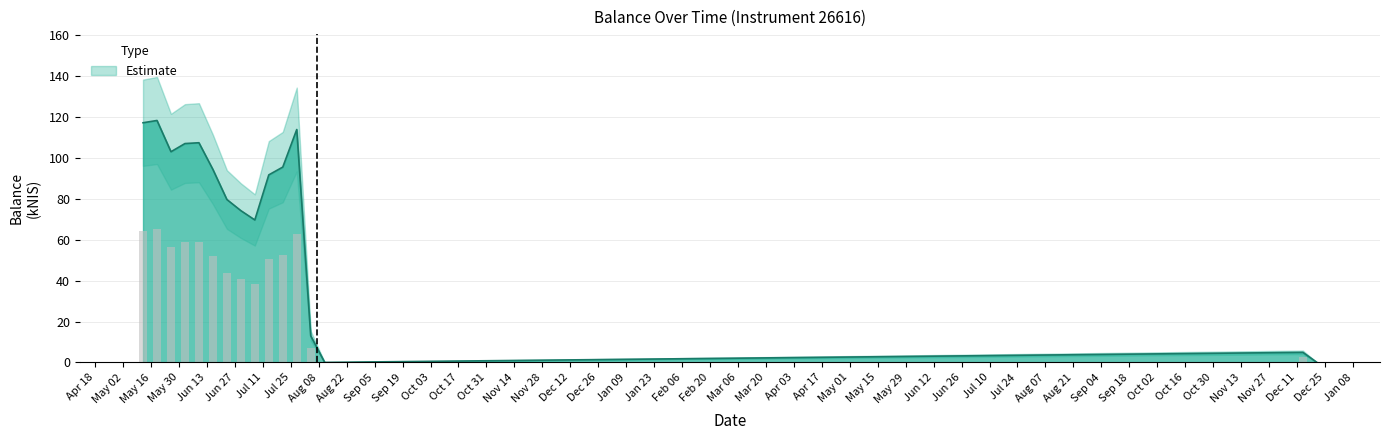

Rank the categories by value from highest to lowest.

2022-05-19, 2022-05-12, 2022-07-28, 2022-06-09, 2022-06-02, 2022-05-26, 2022-07-21, 2022-06-16, 2022-07-14, 2022-06-23, 2022-06-30, 2022-07-07, 2022-08-04, 2023-12-14, 2022-08-11, 2023-12-21